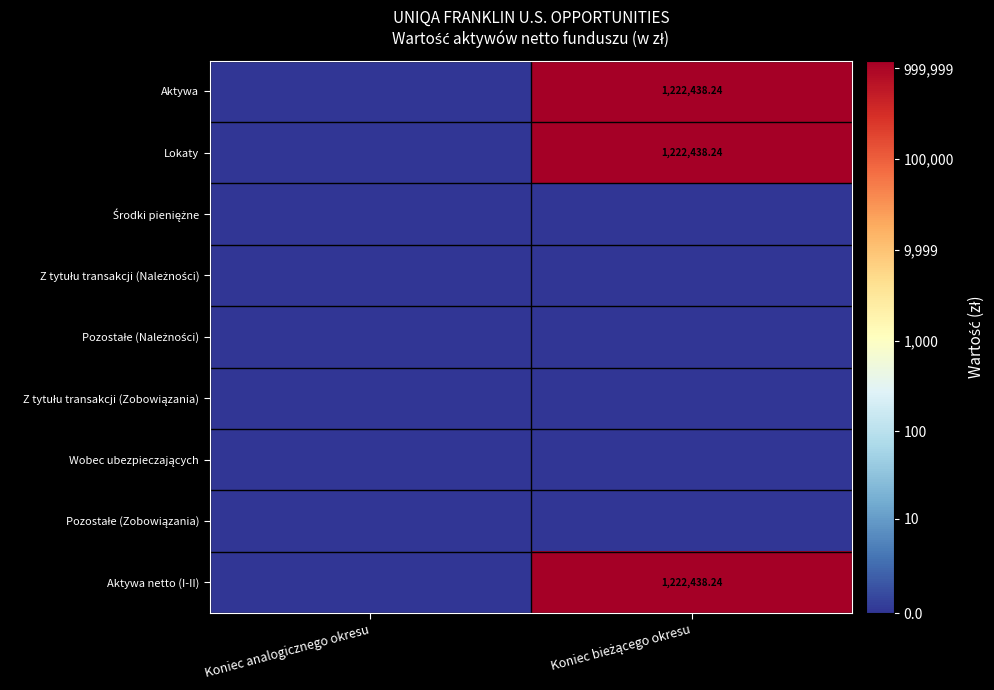

Between Koniec analogicznego okresu and Koniec bieżącego okresu, which series saw the biggest shift?

Aktywa